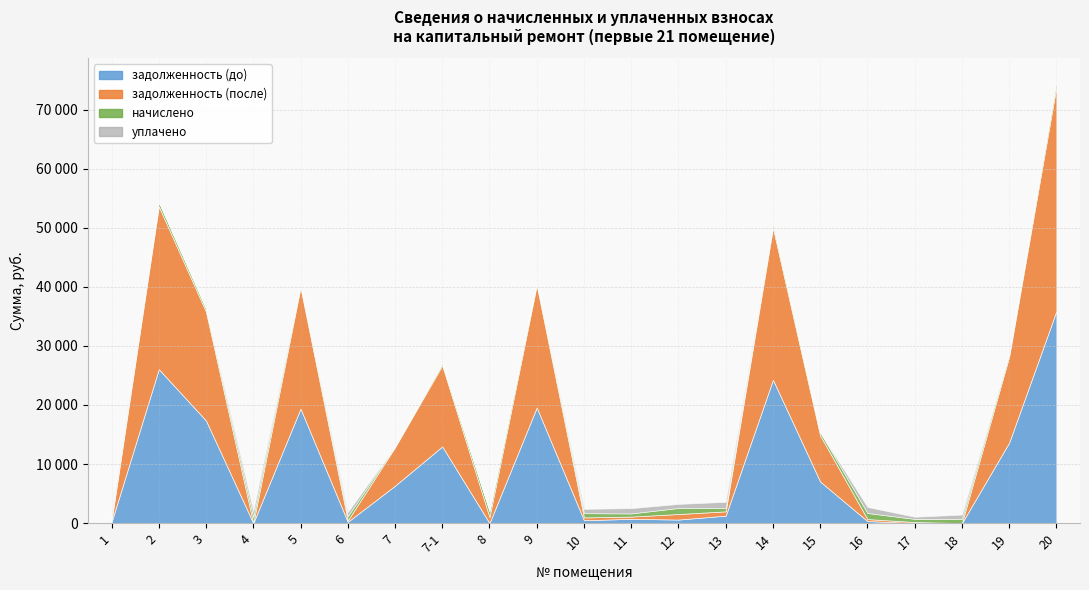

What is the label of the 13th point from the left?

12